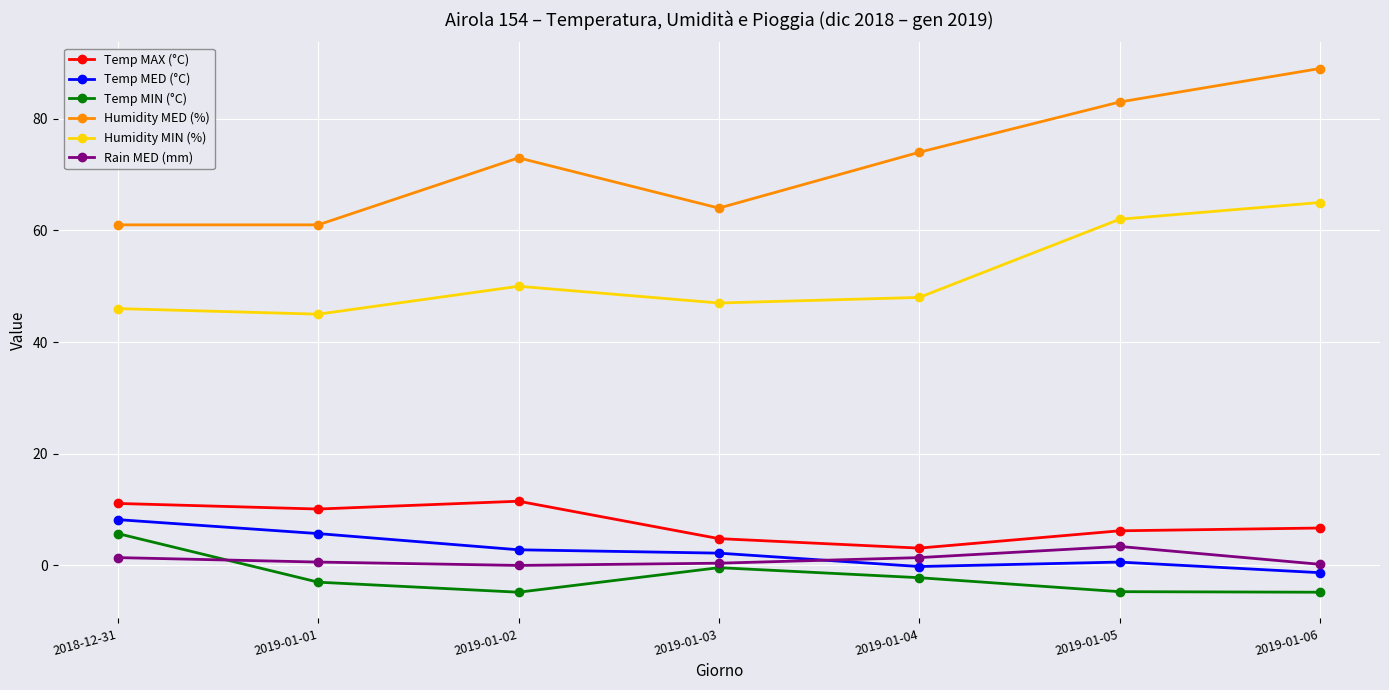

True or false: Humidity MIN (%) and Rain MED (mm) intersect in this chart.

False